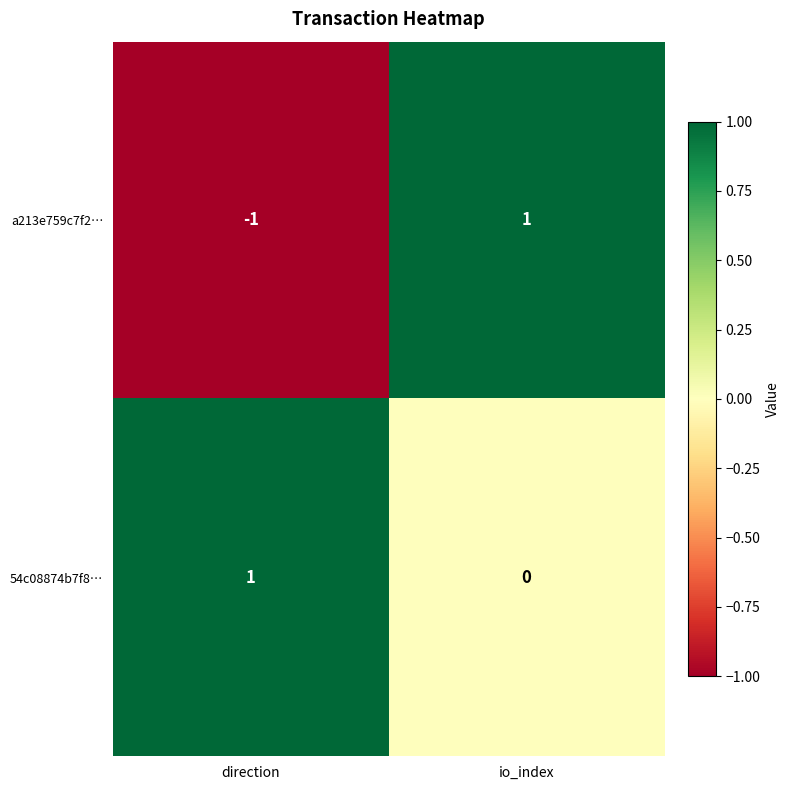

Where is a213e759c7f2… nearest to the value 0?

direction